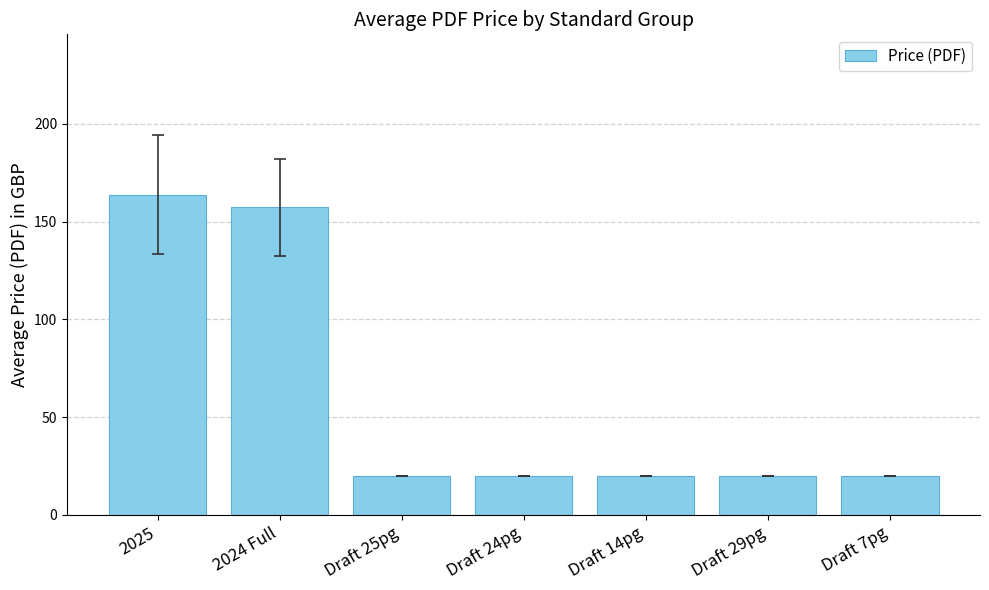

Which has a higher value, 2025 or Draft 29pg?

2025